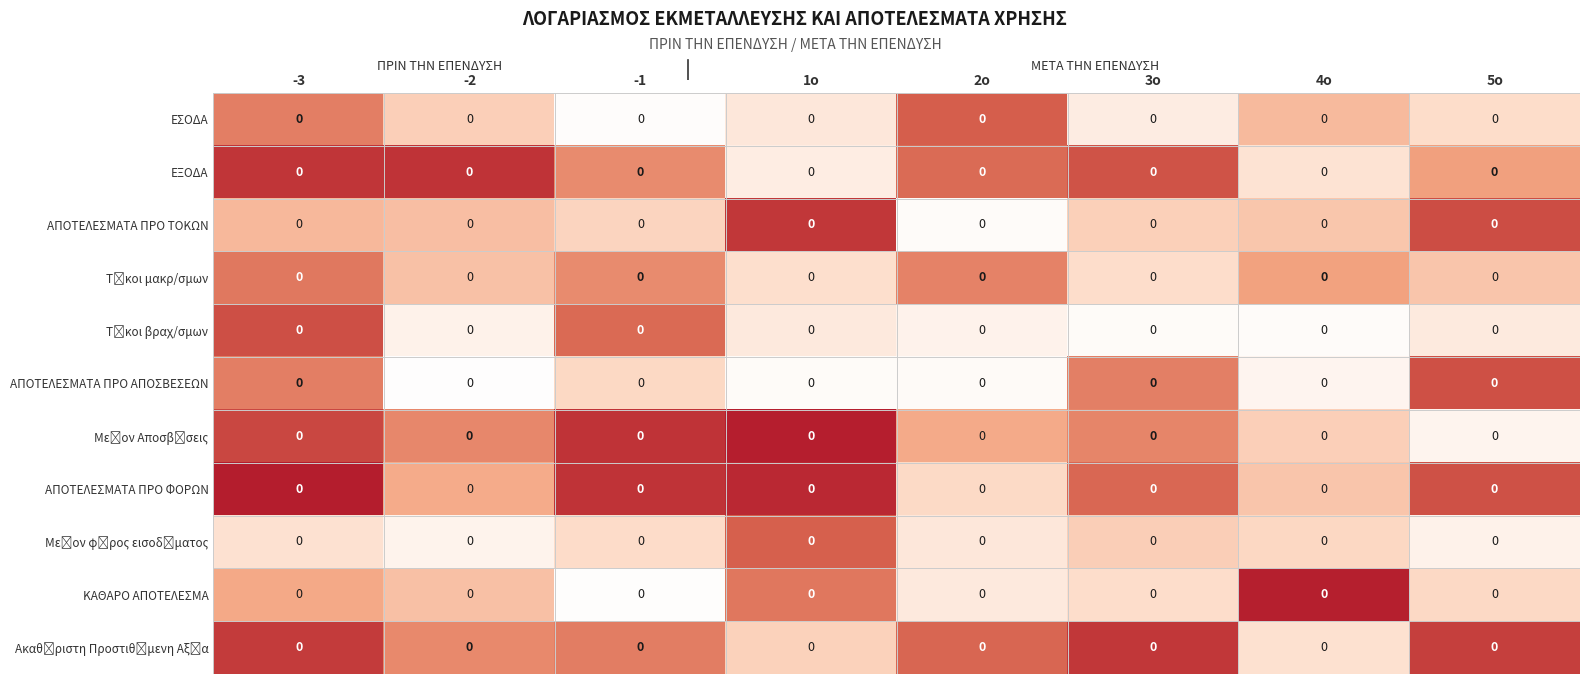

At which label does row_0 reach its minimum?

-1